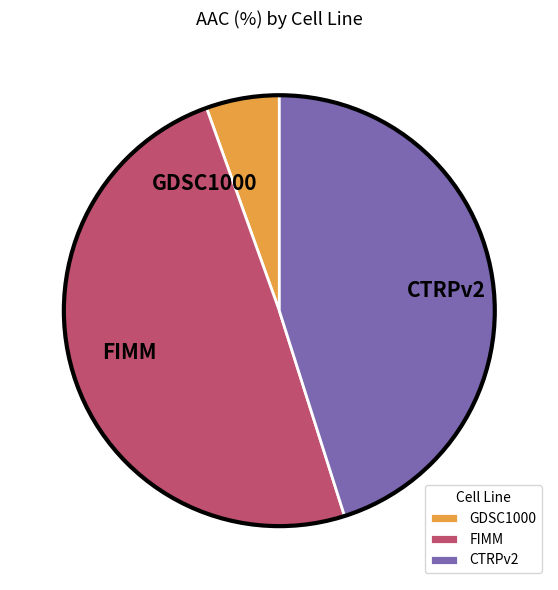

The CTRPv2 slice represents 45% of the pie. True or false?

True